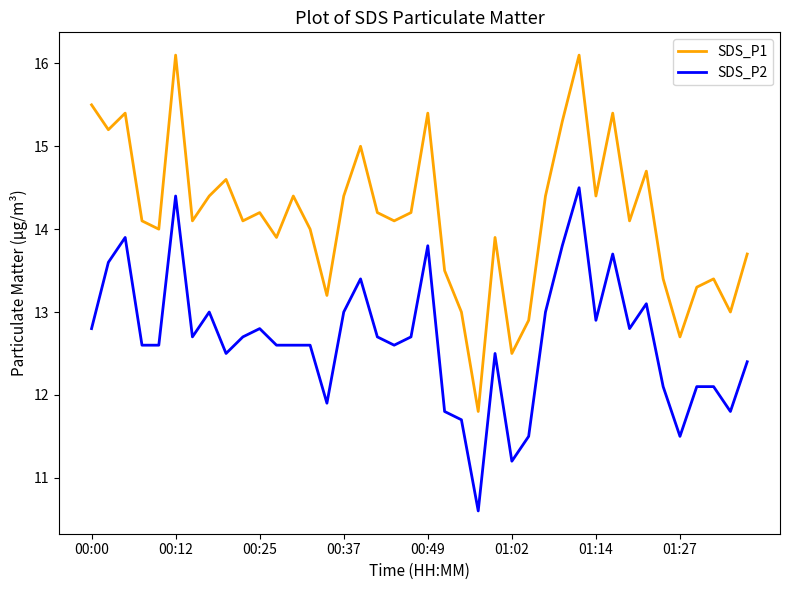

Does the chart display data point markers on the line(s)?

No